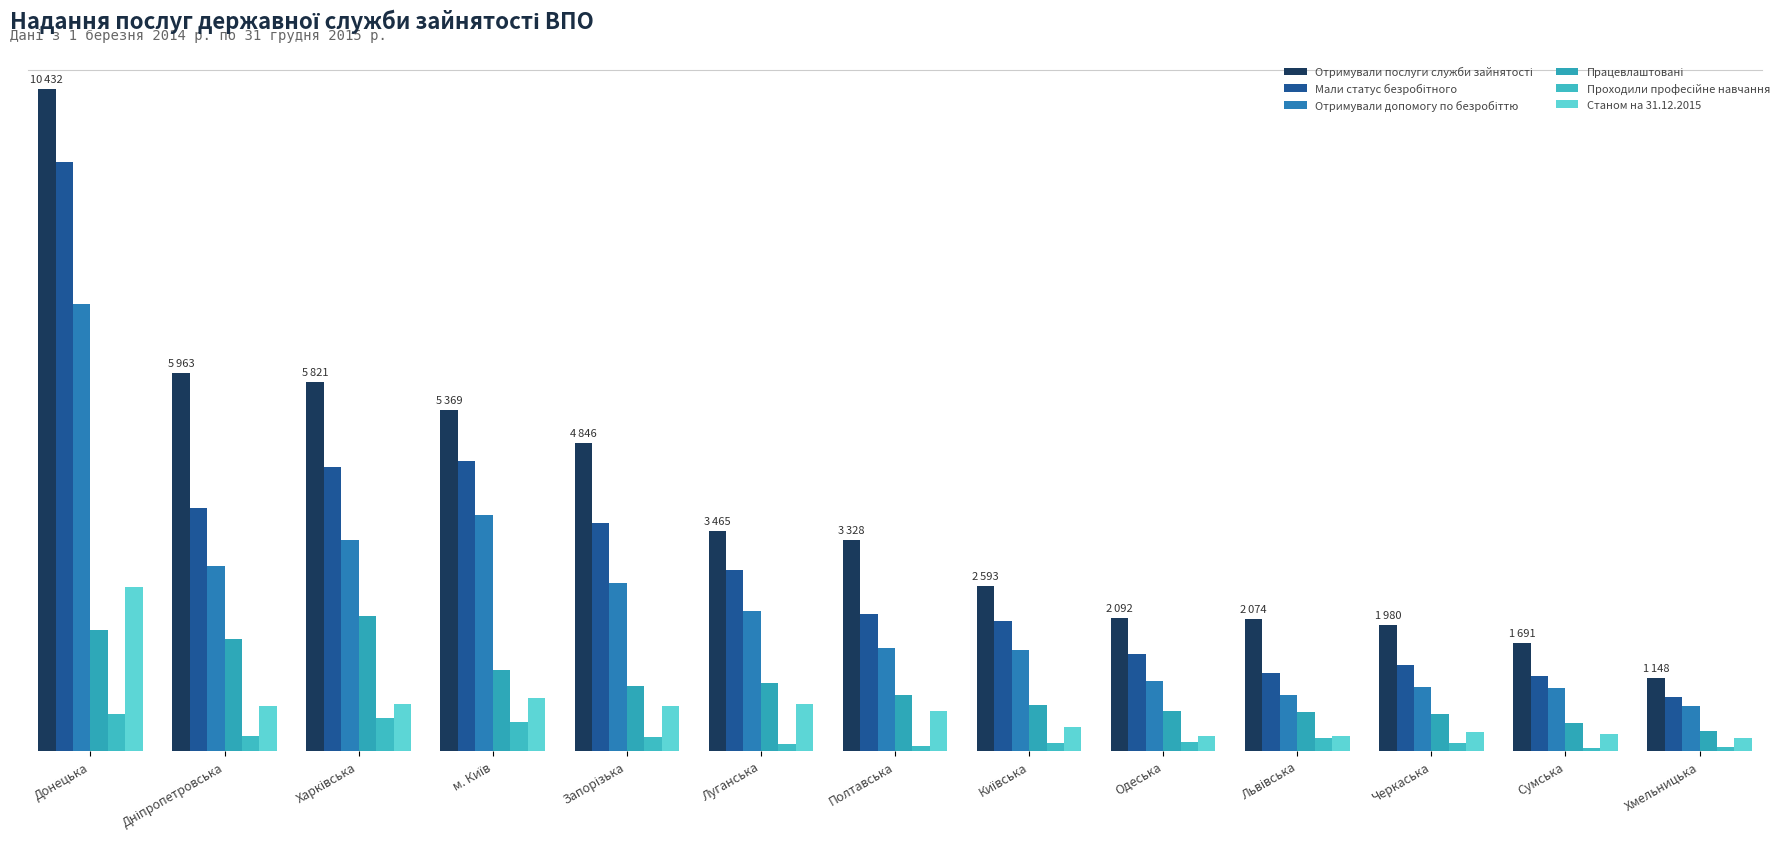

Are the bars horizontal?

No